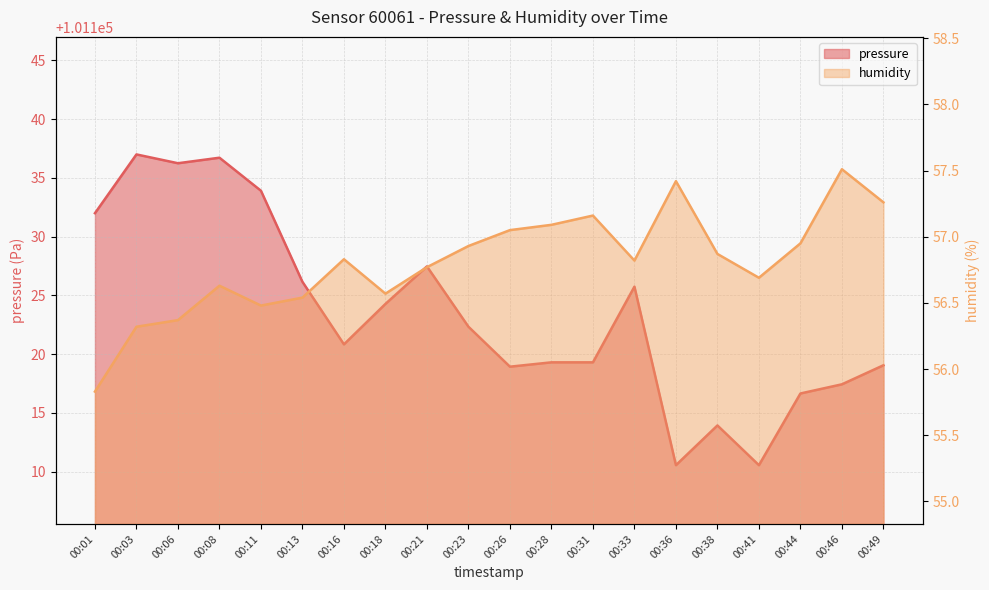

What are all the series names shown in the legend?

pressure, humidity